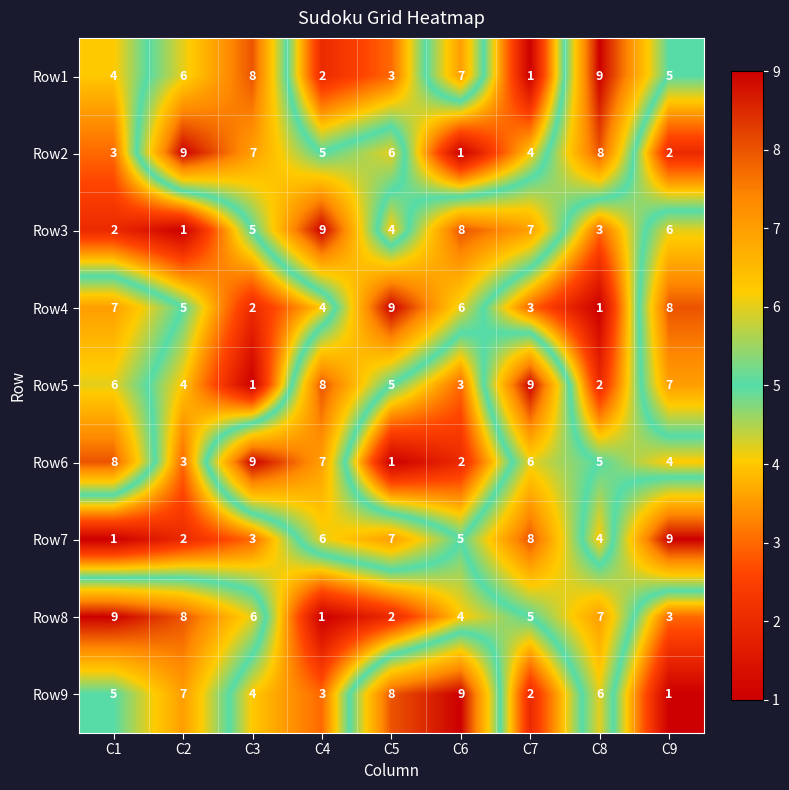

Which series changed the most between C2 and C6?

Row2